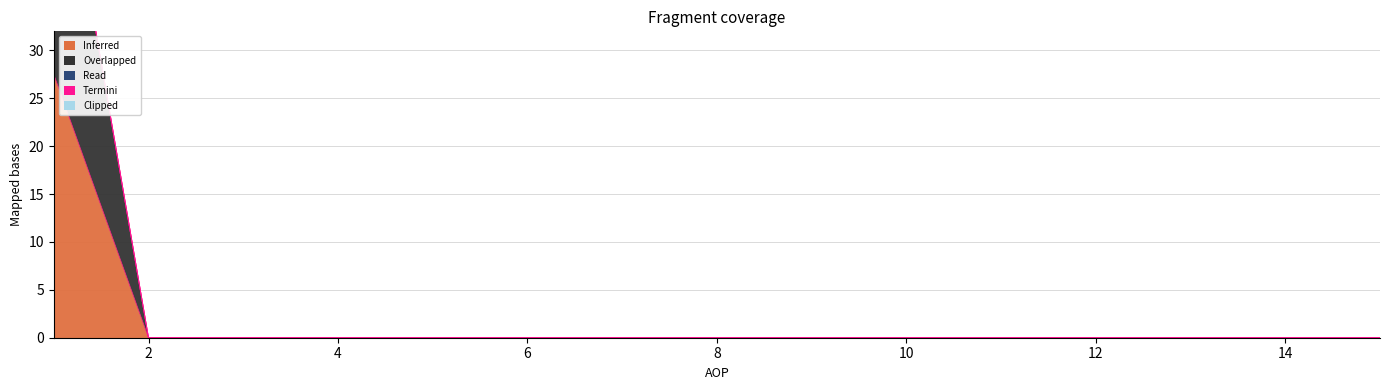

Count the number of categories in the chart.

15